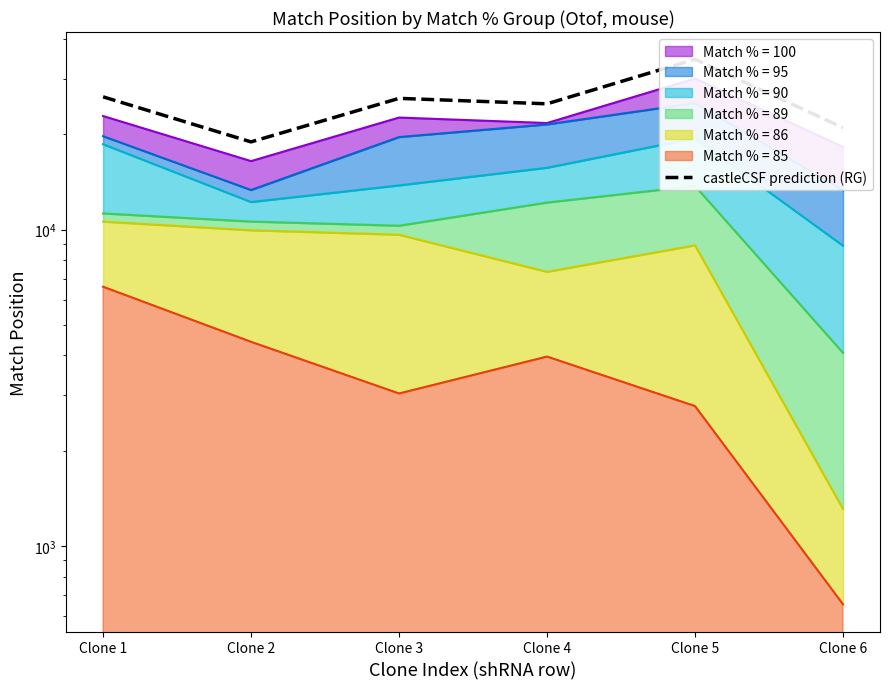

What is the value of the 1st point from the left?

26292.4